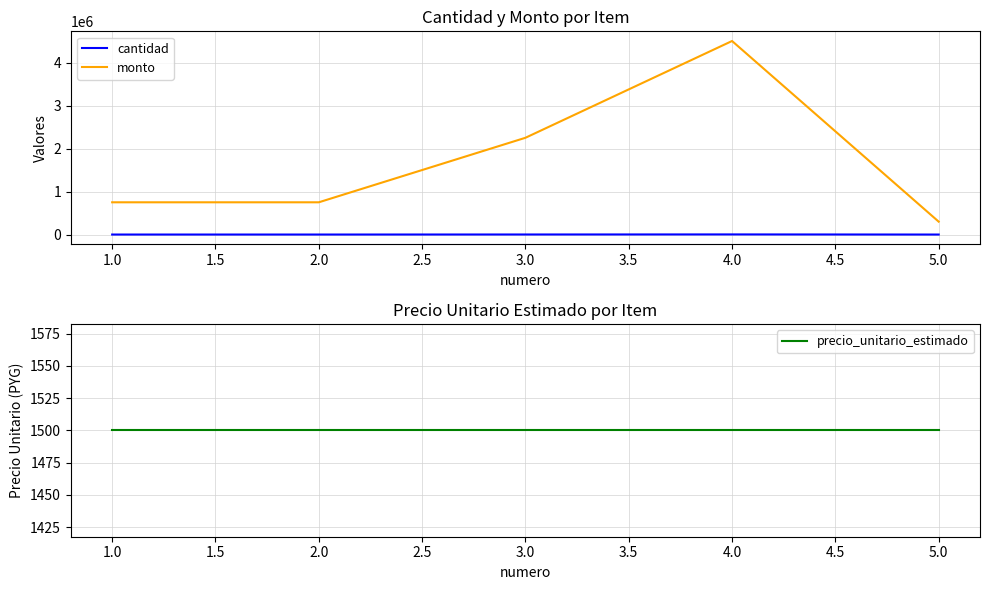

Rank the series by their maximum value, from lowest to highest.

precio_unitario_estimado, cantidad, monto